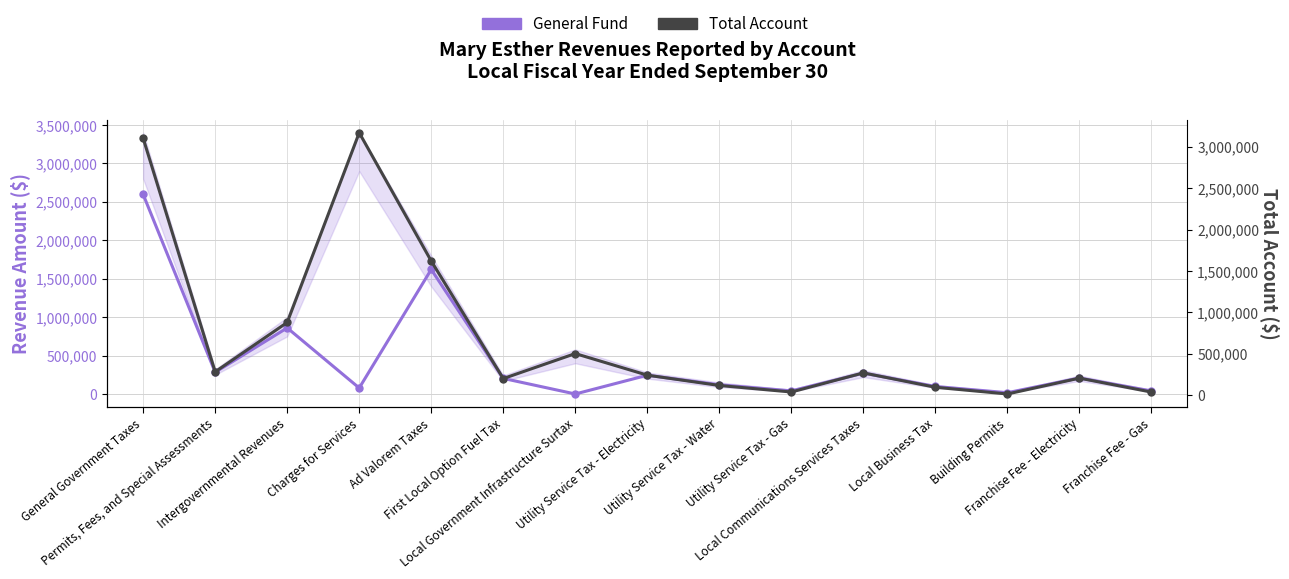

Where is the first local minimum for Total Account?

Permits, Fees, and Special Assessments